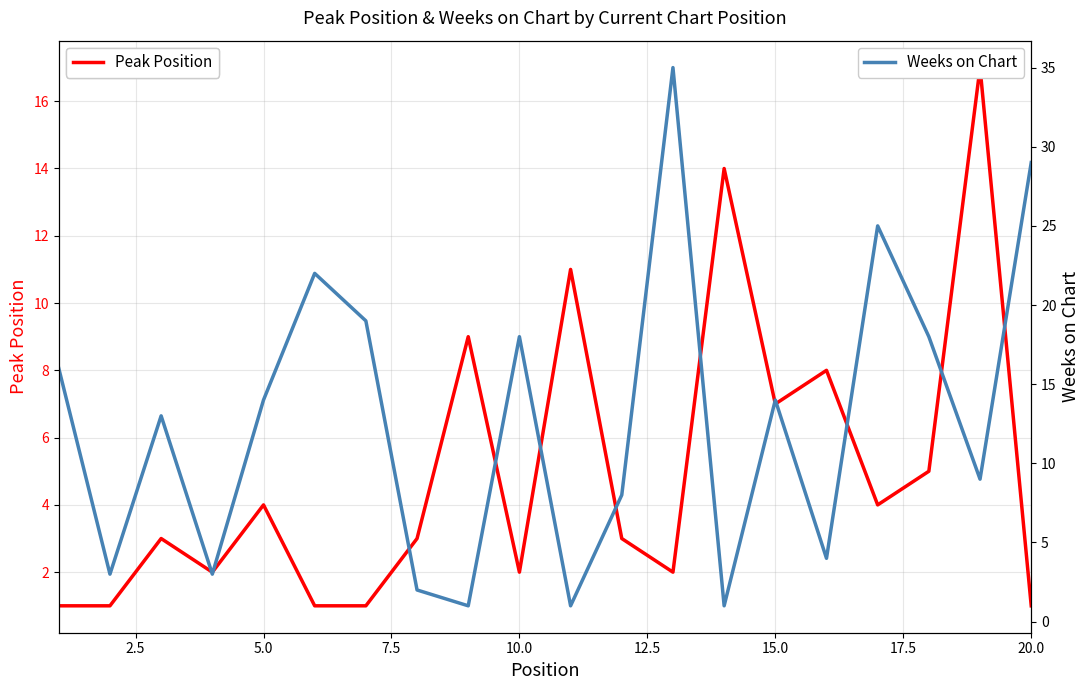

What is the sum of all Weeks on Chart values?

255